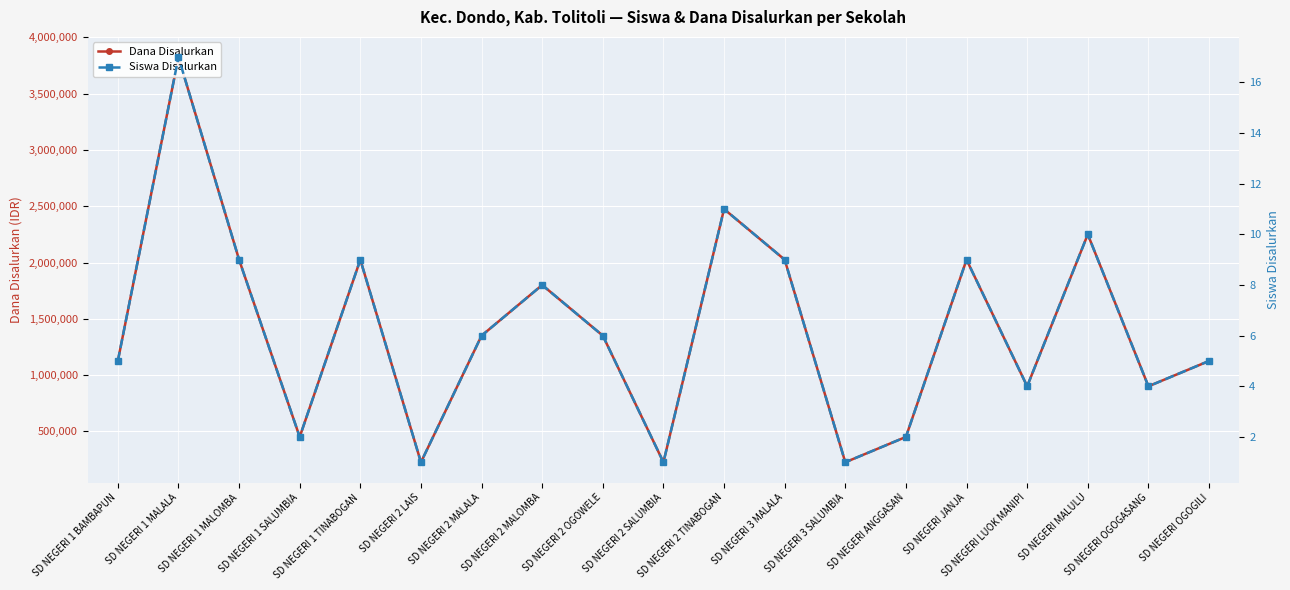

How many lines are shown in the chart?

2